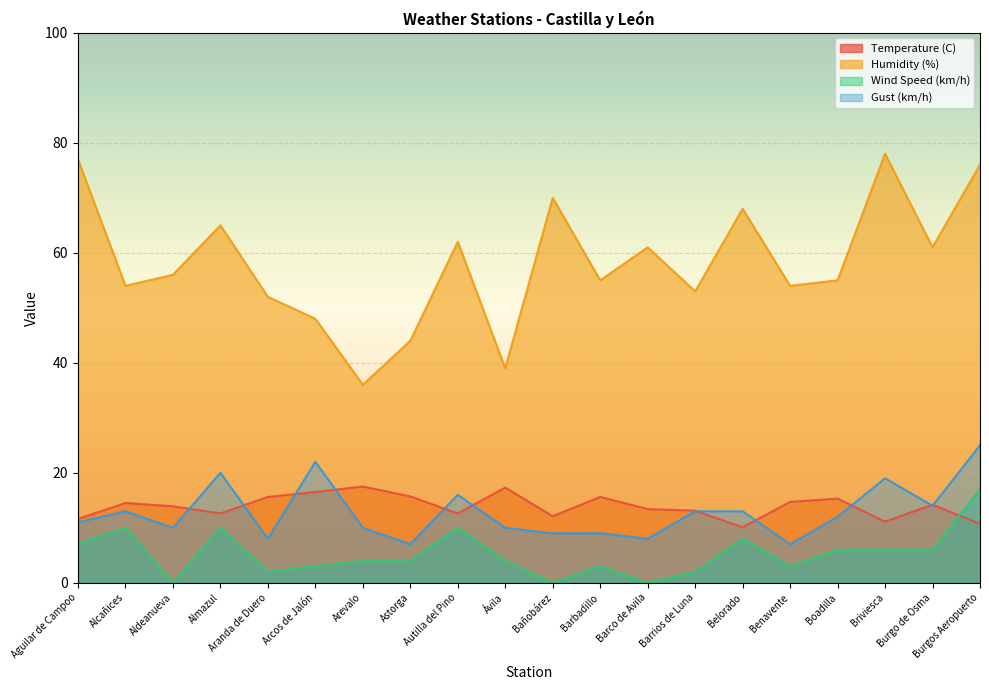

What is the difference between the maximum and minimum values in the Humidity (%) series?

42.0